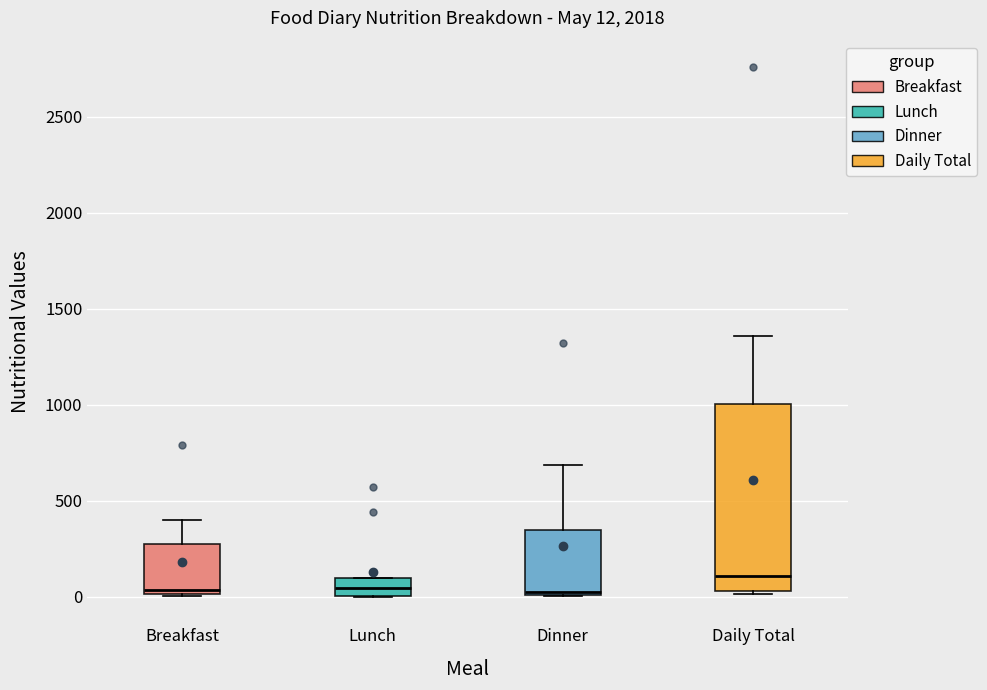

Comparing the boxes themselves (not the whiskers), which one is the tallest?

Daily Total